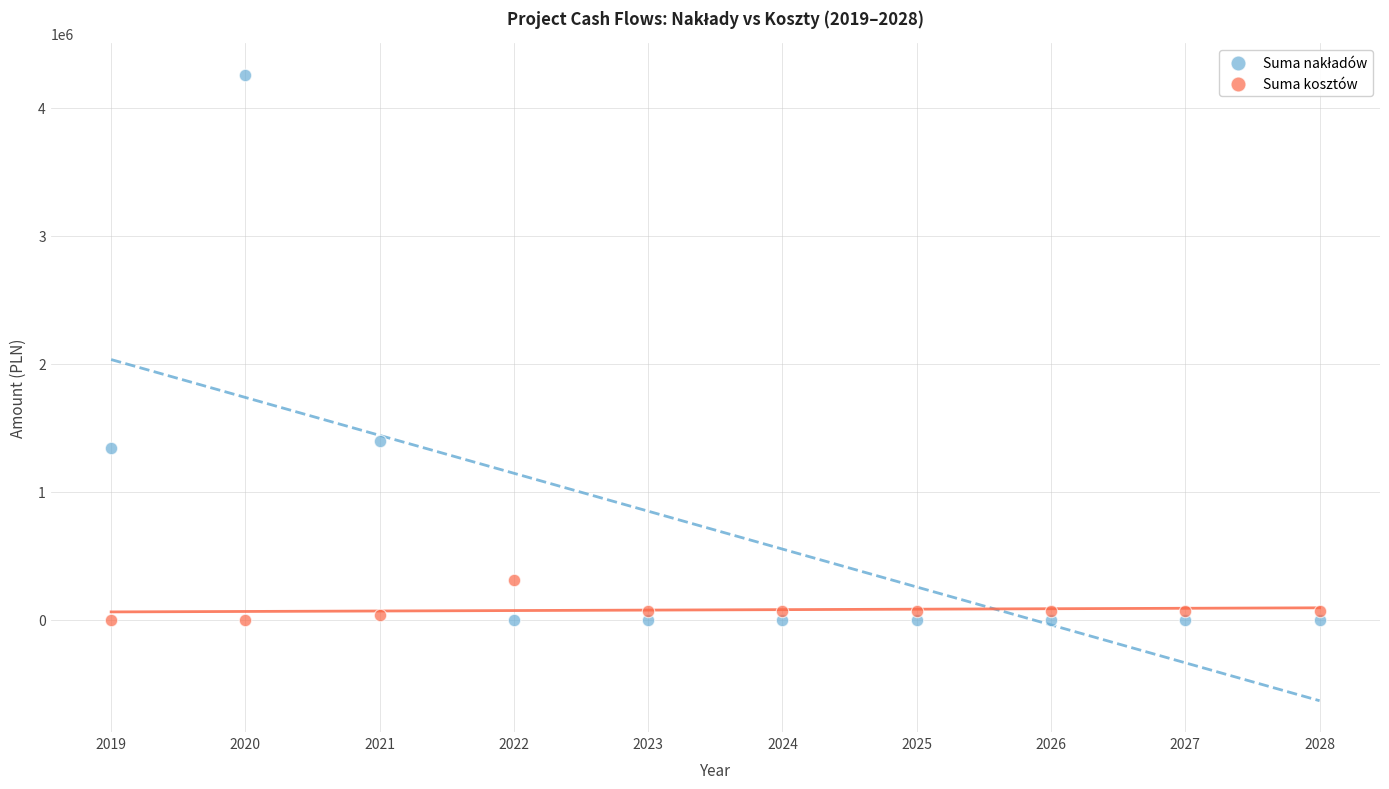

Across all data points, what is the range of X values (max minus min)?

9.0